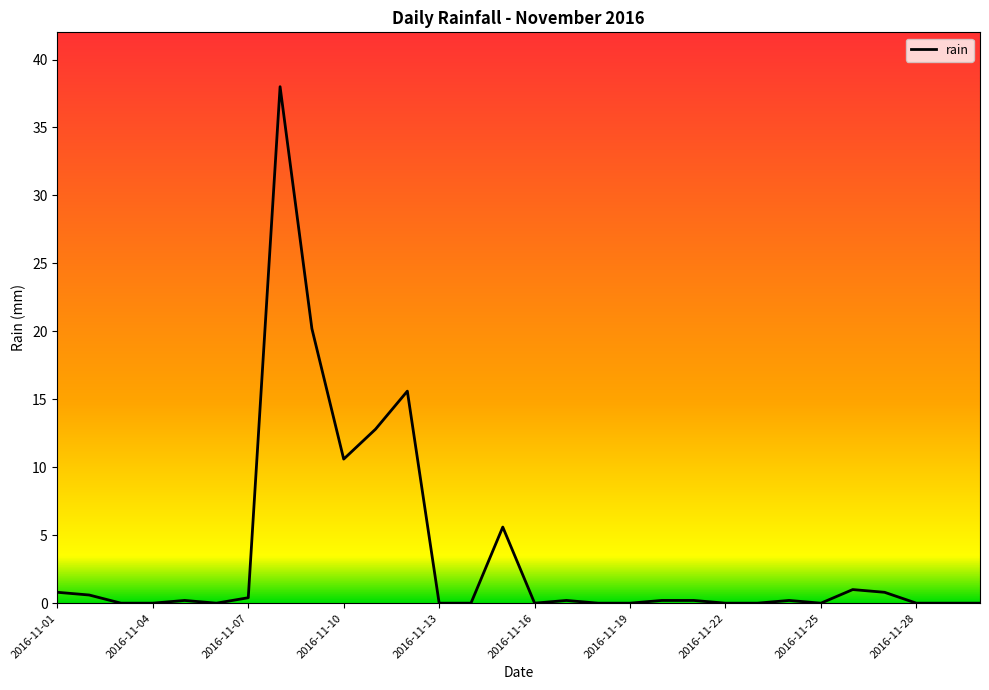

What is the difference between the maximum and minimum values?

38.0